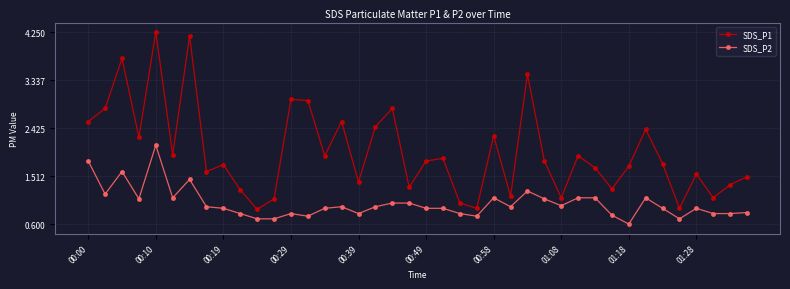

At how many categories does at least one series exceed 2?

14